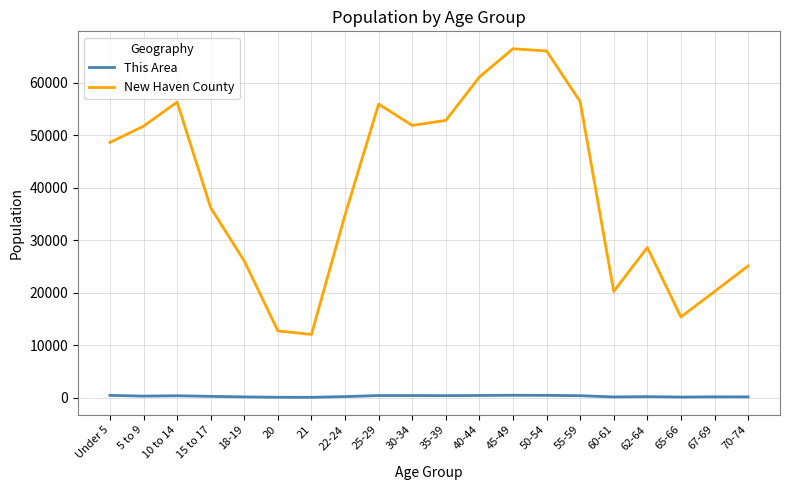

Which series has the largest total across all categories?

New Haven County